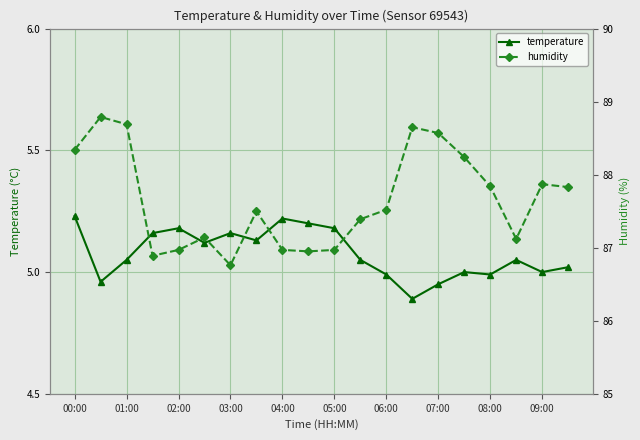

Reading left to right, transcribe all the data shown in this chart.

temperature: 5.2	5.0	5.0	5.2	5.2	5.1	5.2	5.1	5.2	5.2	5.2	5.0	5.0	4.9	5.0	5.0	5.0	5.0	5.0	5.0
humidity: 88.3	88.8	88.7	86.9	87.0	87.1	86.8	87.5	87.0	87.0	87.0	87.4	87.5	88.7	88.6	88.2	87.8	87.1	87.9	87.8